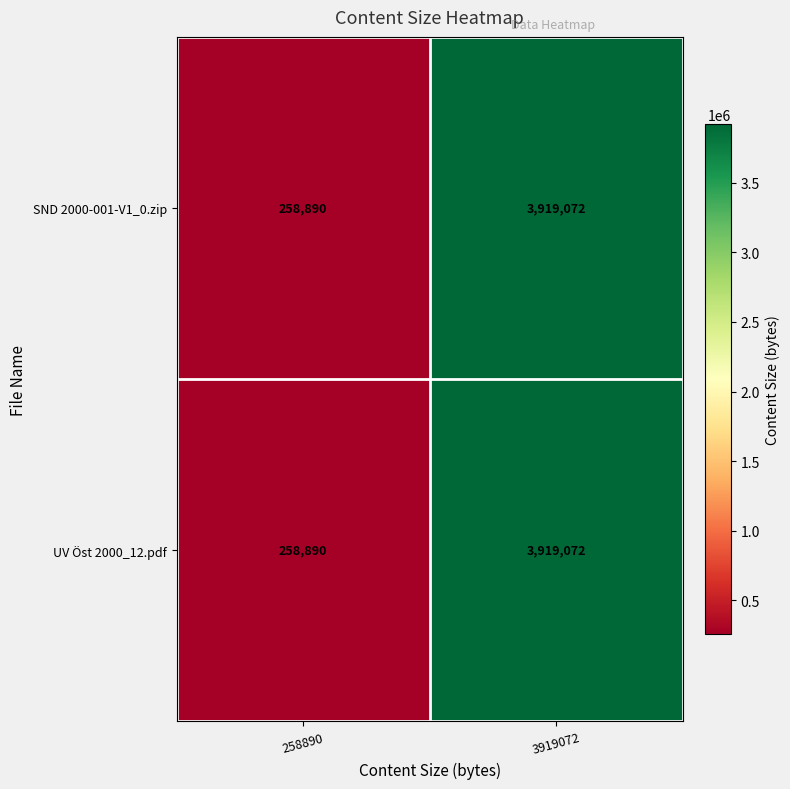

Where is UV Öst 2000_12.pdf nearest to the value 2088981?

258890